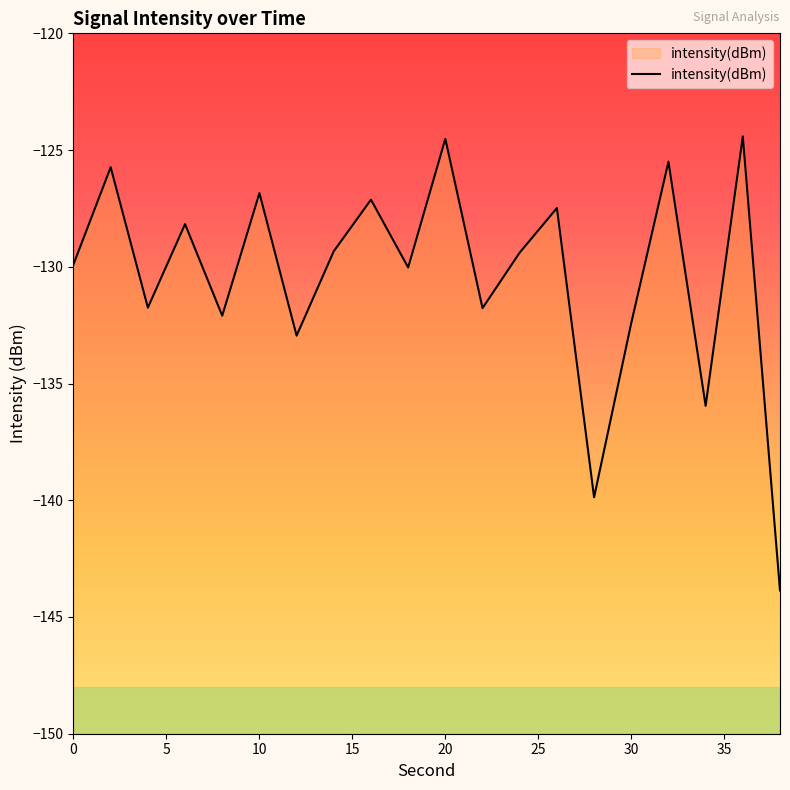

What is the maximum value shown in the chart?

-124.4